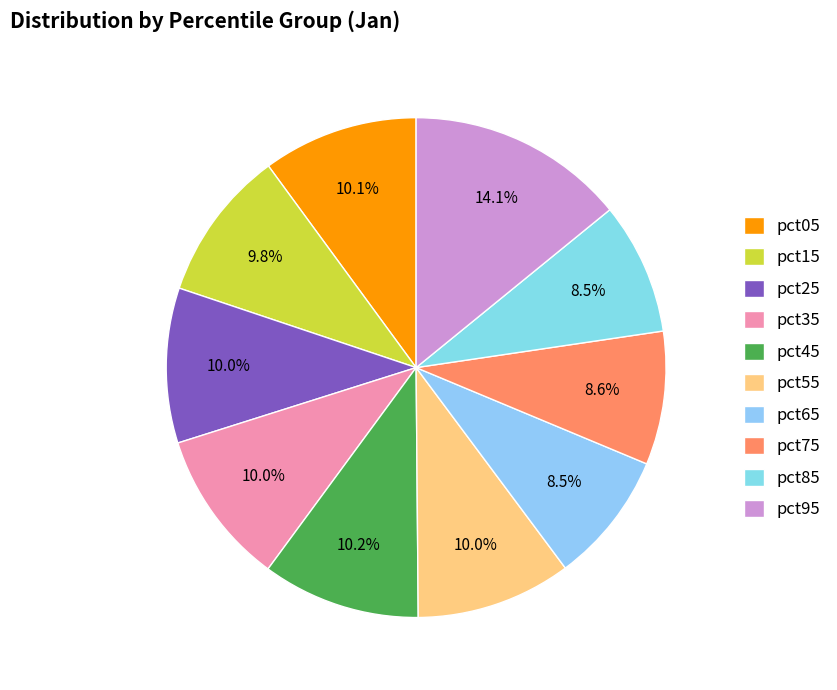

Count the number of slices in the pie.

10